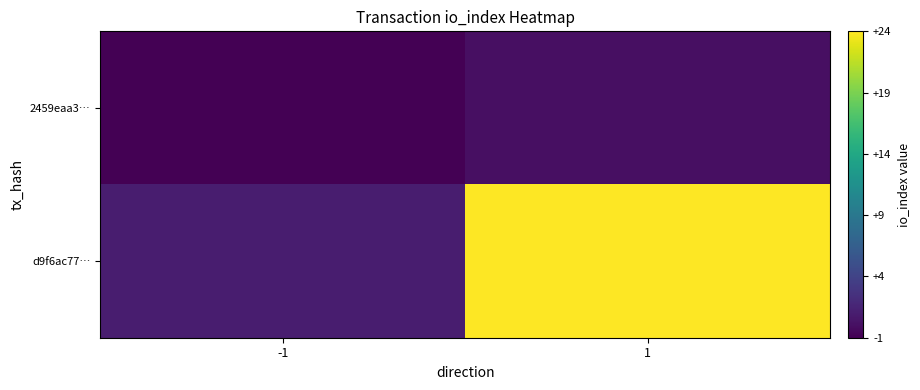

Reading left to right, extract all data points from this chart.

2459eaa3…: -1=-1	1=0
d9f6ac77…: -1=1	1=24